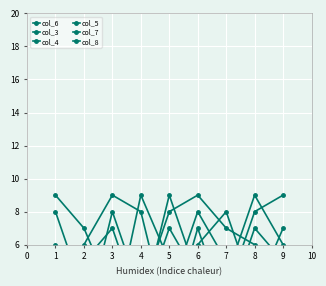

True or false: col_5 has a value of 11 at 2.

False